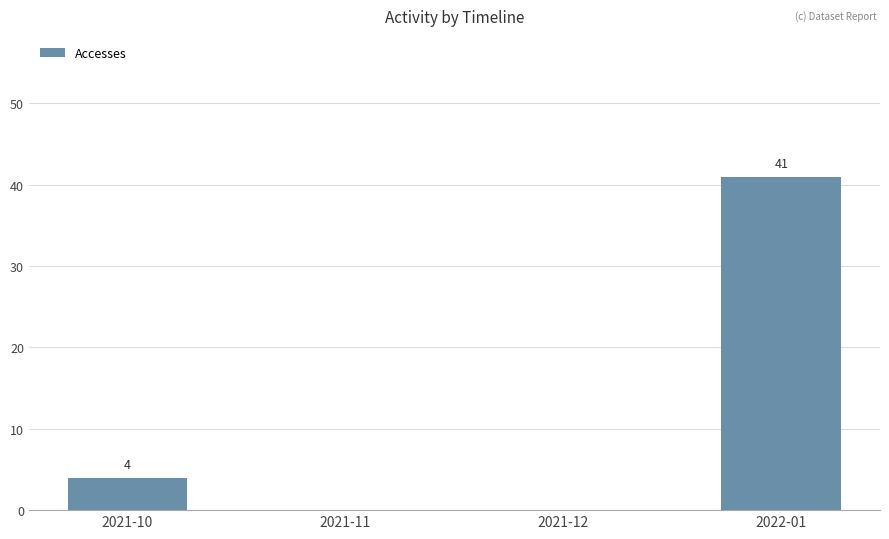

What is the average value?

11